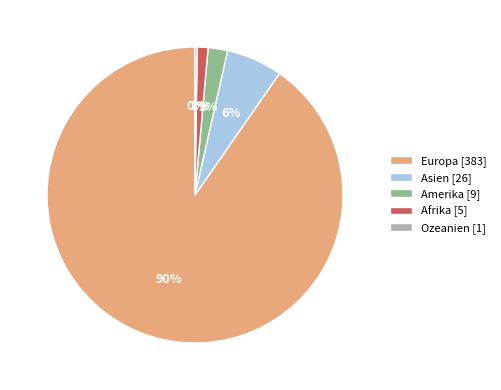

Between Amerika [9] and Asien [26], which is larger?

Asien [26]